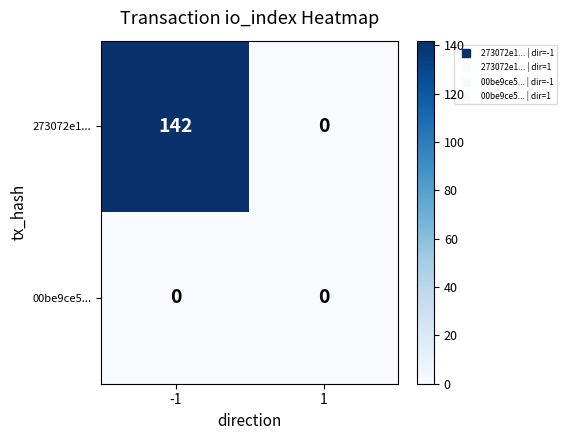

Rank the series by their average value, from highest to lowest.

273072e1..., 00be9ce5...